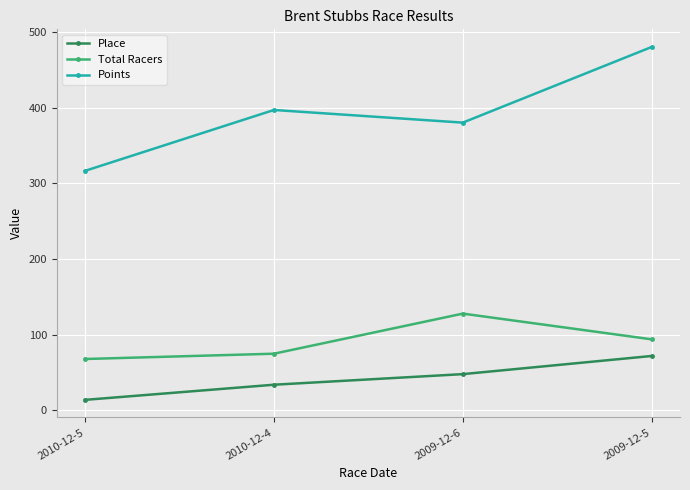

Does the chart display data point markers on the line(s)?

Yes